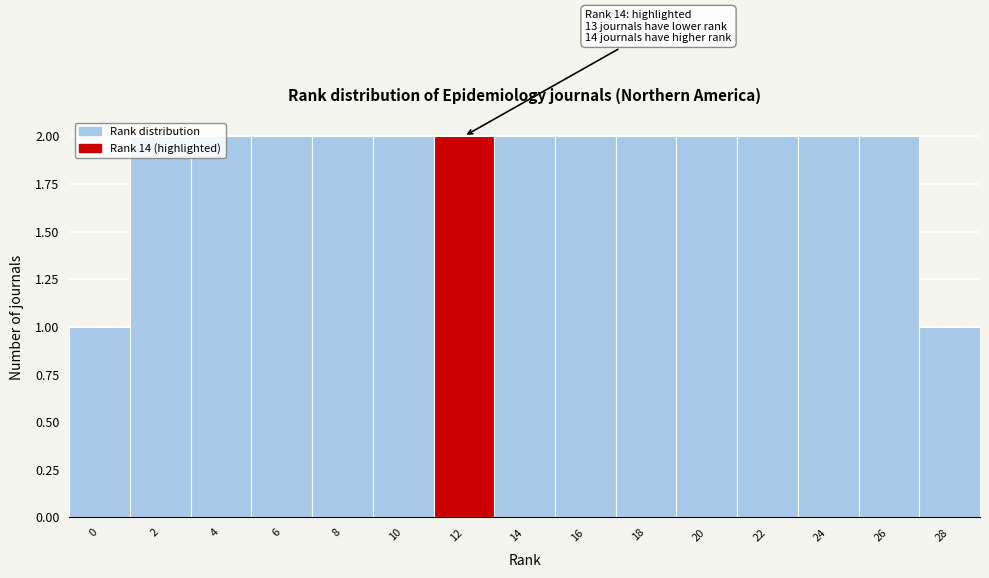

What is the value of the 9th bar from the left?

2